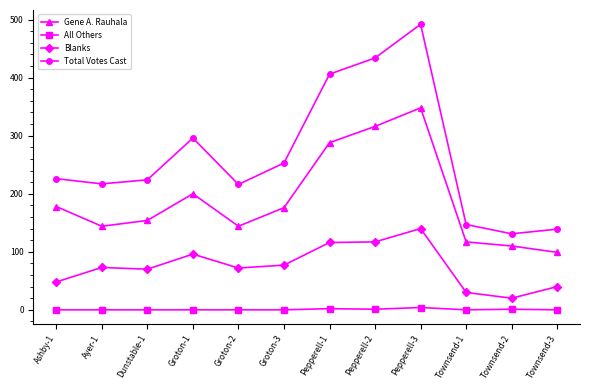

At which category is the sum across all series the highest?

Pepperell-3